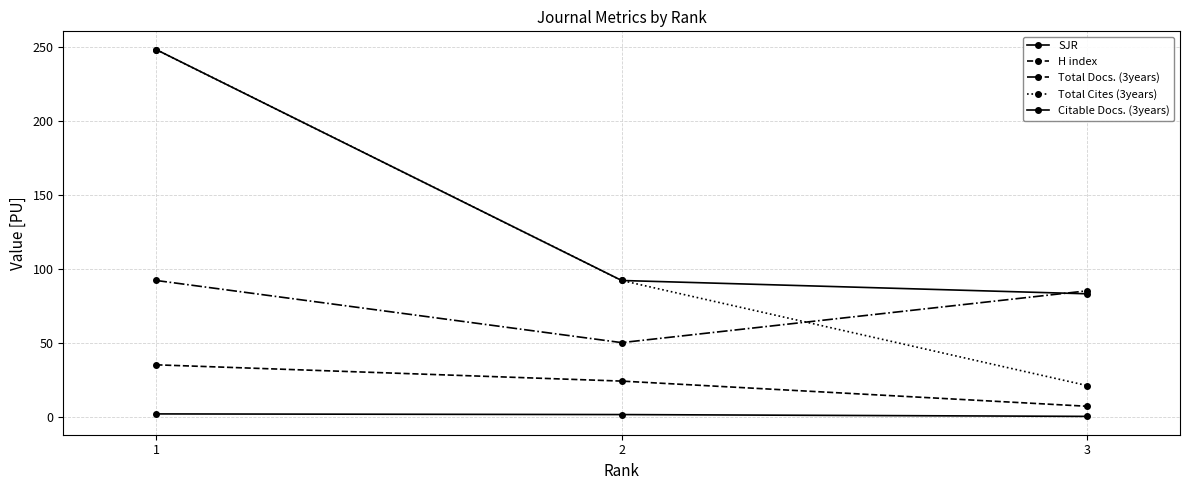

What is the spread (max minus min) of values at 2?

90.6